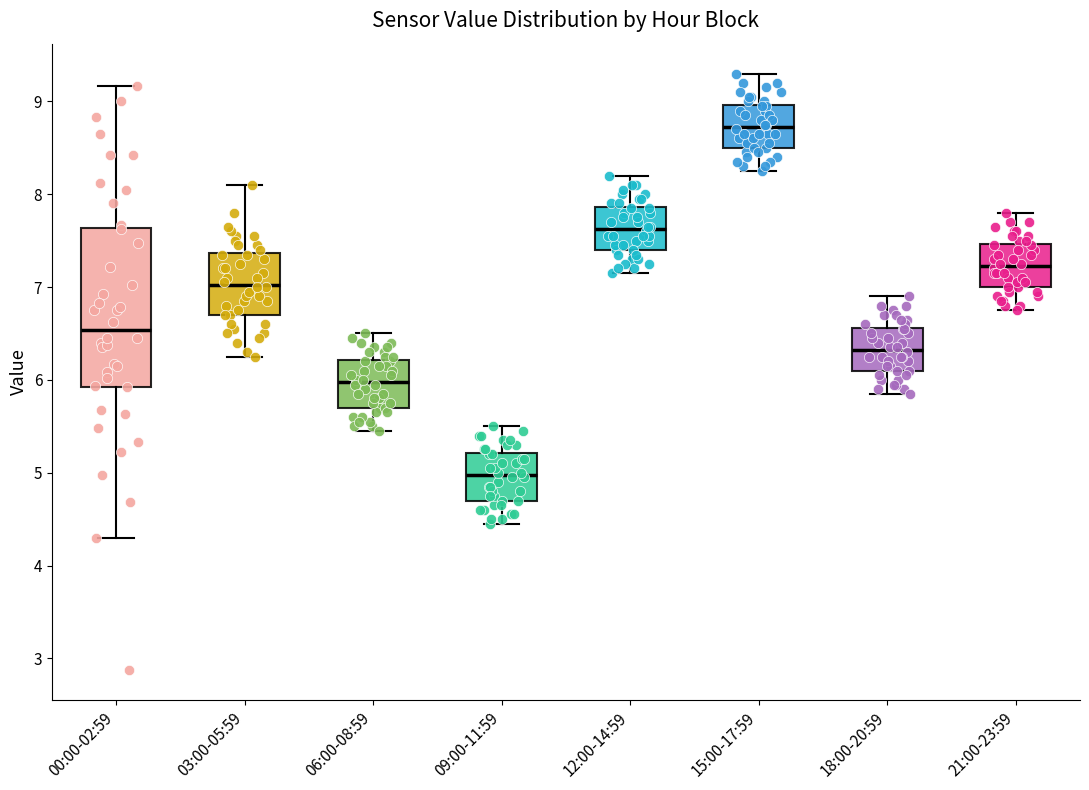

Reading left to right, read every box against the y-axis: the position of its median line, the range the box covers, and the ends of its whiskers. The values are not printed on the chart, so give them approximately, as read against the axis.

00:00-02:59: median 6.5, box 5.9 to 7.6, whiskers 4.3 to 9.2
03:00-05:59: median 7.0, box 6.7 to 7.4, whiskers 6.3 to 8.1
06:00-08:59: median 6.0, box 5.7 to 6.2, whiskers 5.5 to 6.5
09:00-11:59: median 5.0, box 4.7 to 5.2, whiskers 4.5 to 5.5
12:00-14:59: median 7.6, box 7.4 to 7.9, whiskers 7.2 to 8.2
15:00-17:59: median 8.7, box 8.5 to 9.0, whiskers 8.3 to 9.3
18:00-20:59: median 6.3, box 6.1 to 6.6, whiskers 5.9 to 6.9
21:00-23:59: median 7.2, box 7.0 to 7.5, whiskers 6.8 to 7.8